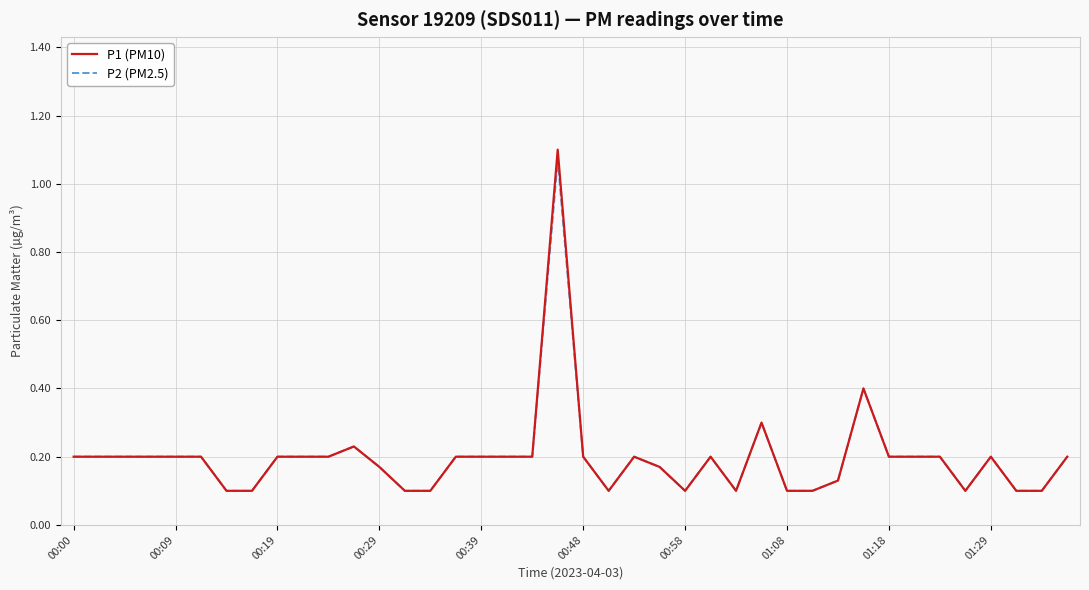

Which series has the largest range (max minus min)?

P1 (PM10)